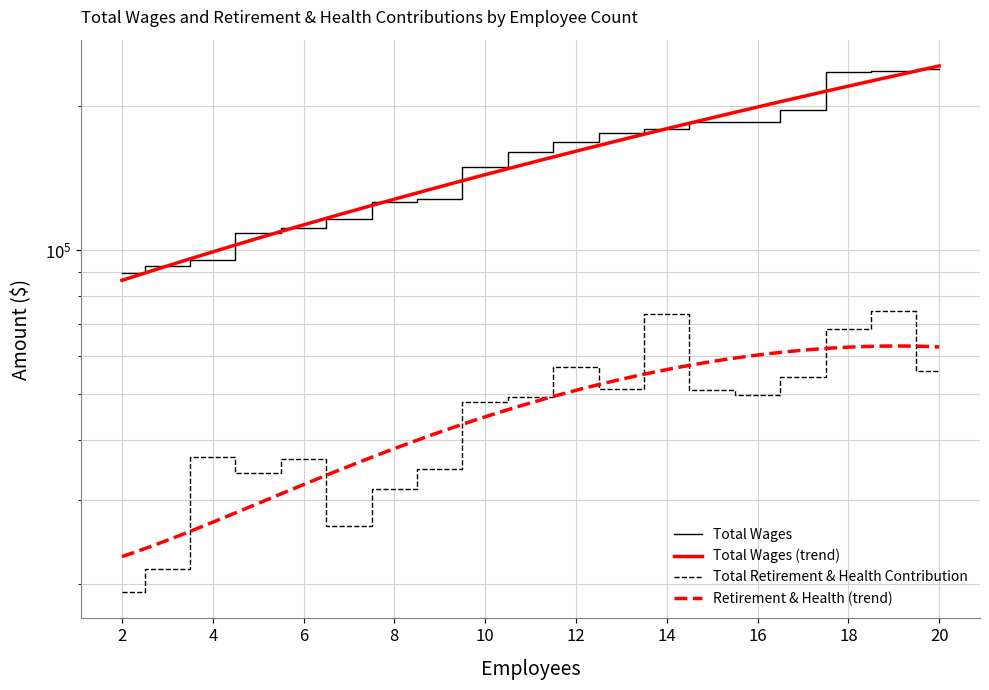

What is the difference between the second highest and minimum values in the Total Wages series?

147839